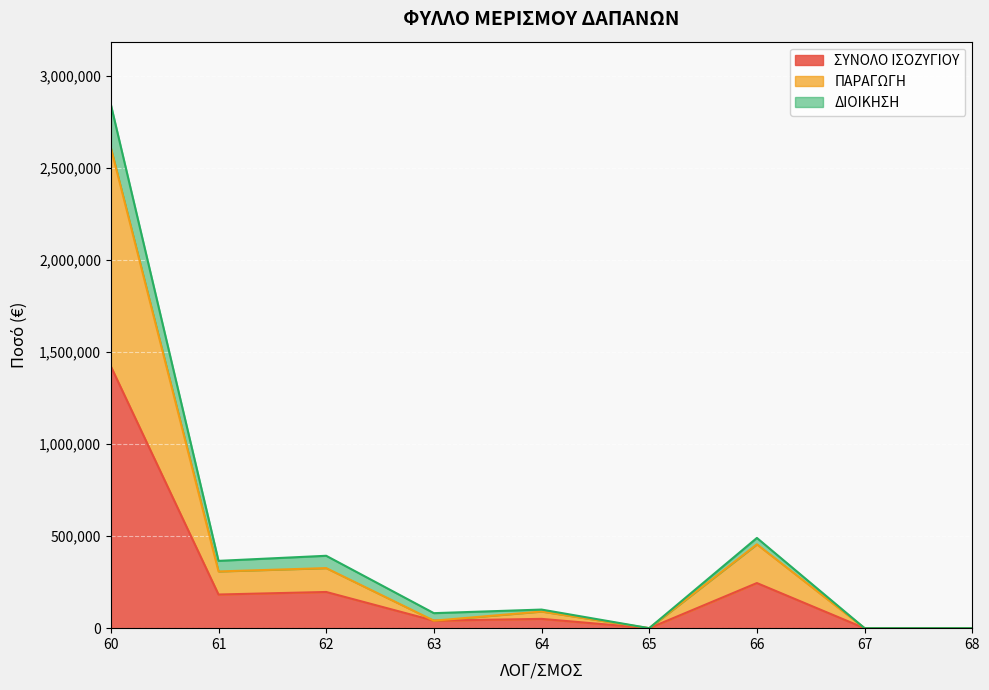

At how many categories does at least one series exceed 1383815?

1